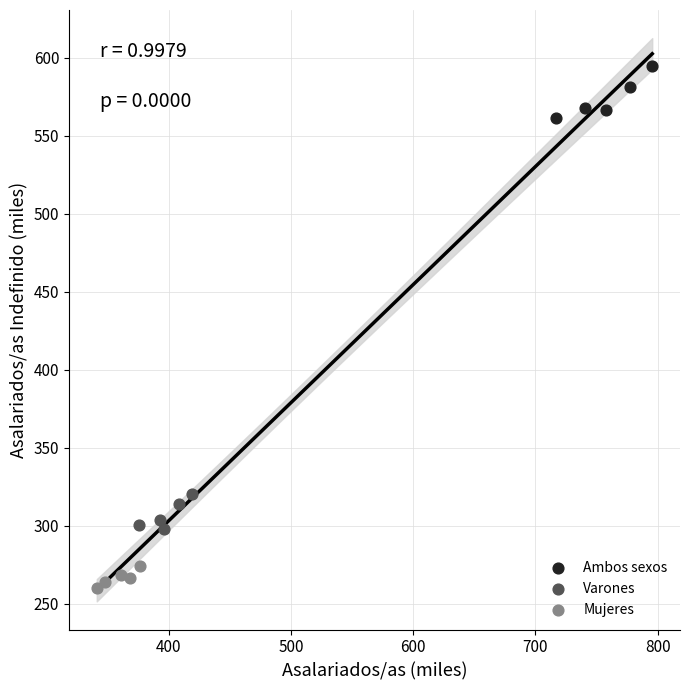

Which series has the largest Y range (max minus min)?

Ambos sexos